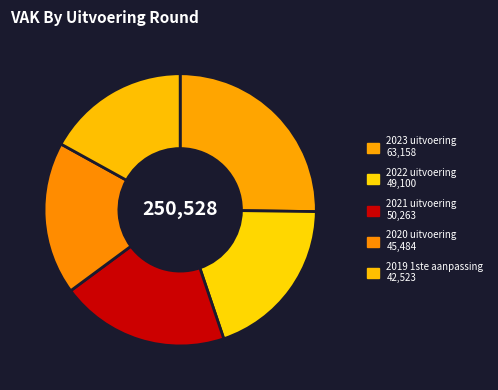

What percentage is the 2023 uitvoering slice, to the nearest percent?

25%